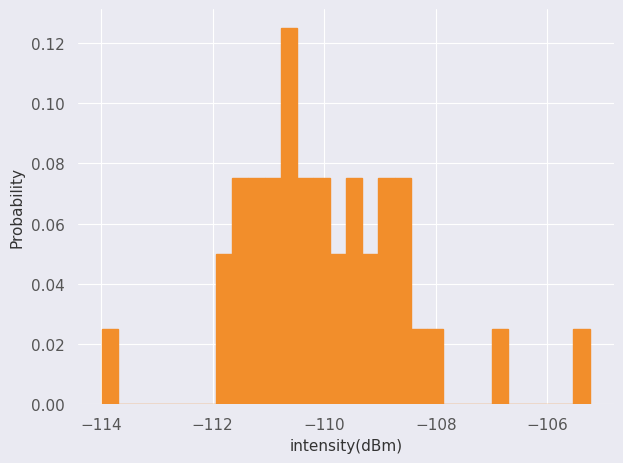

Read against the x-axis, roughly where is the centre of the tallest bar?

-110.6